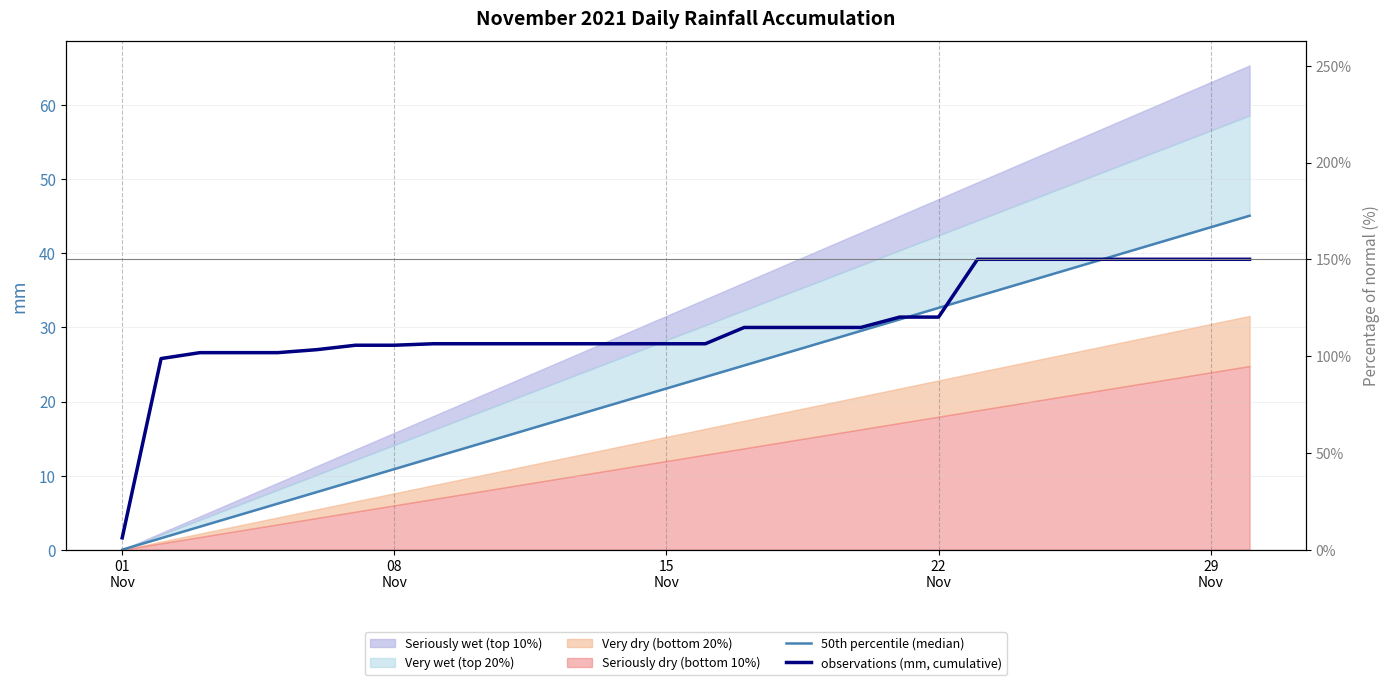

How many lines are shown in the chart?

2